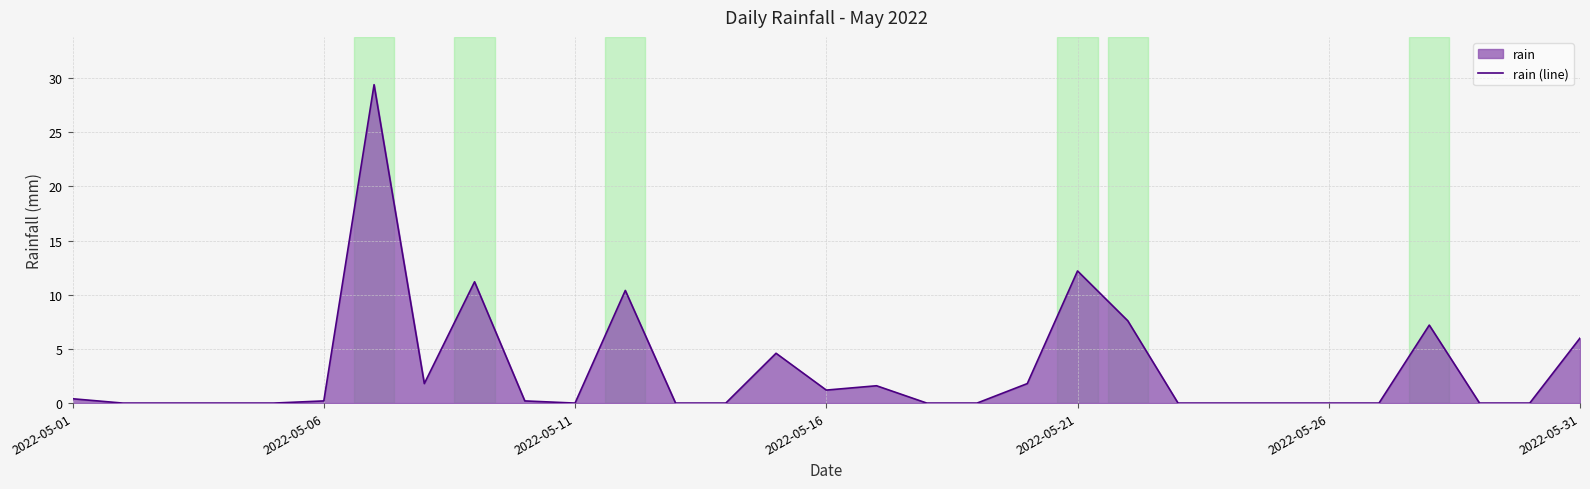

Does the chart display data point markers on the line(s)?

No